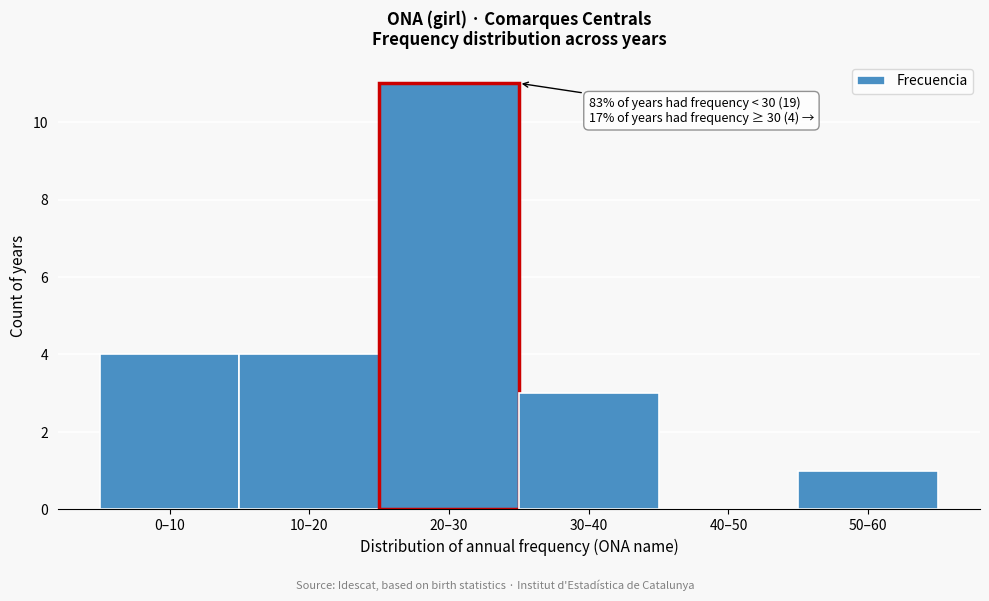

Reading left to right, what are all the values shown in this chart?

0–10=4	10–20=4	20–30=11	30–40=3	40–50=0	50–60=1